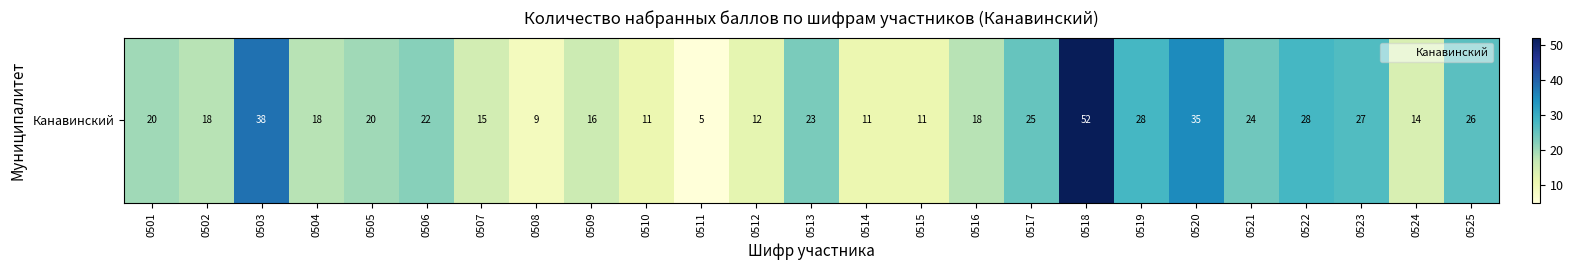

How many data points are less than 20?

12